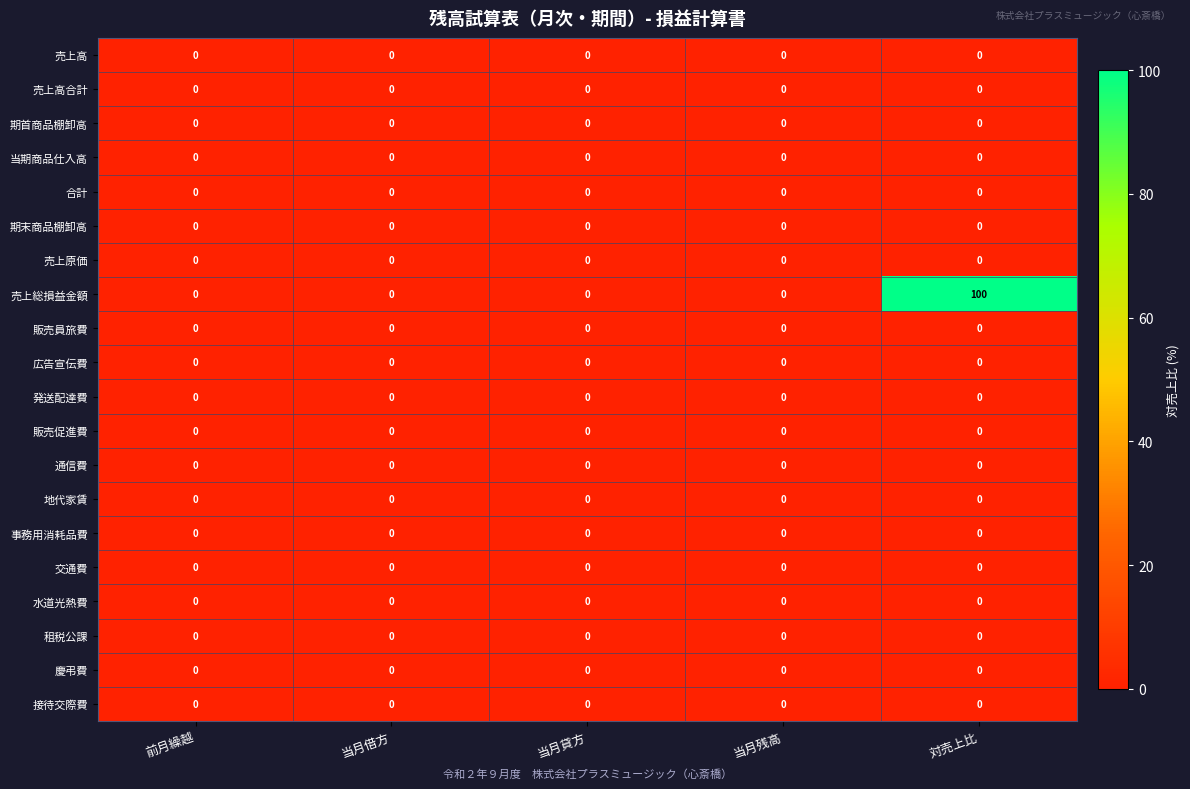

What is the maximum value shown in the chart?

100